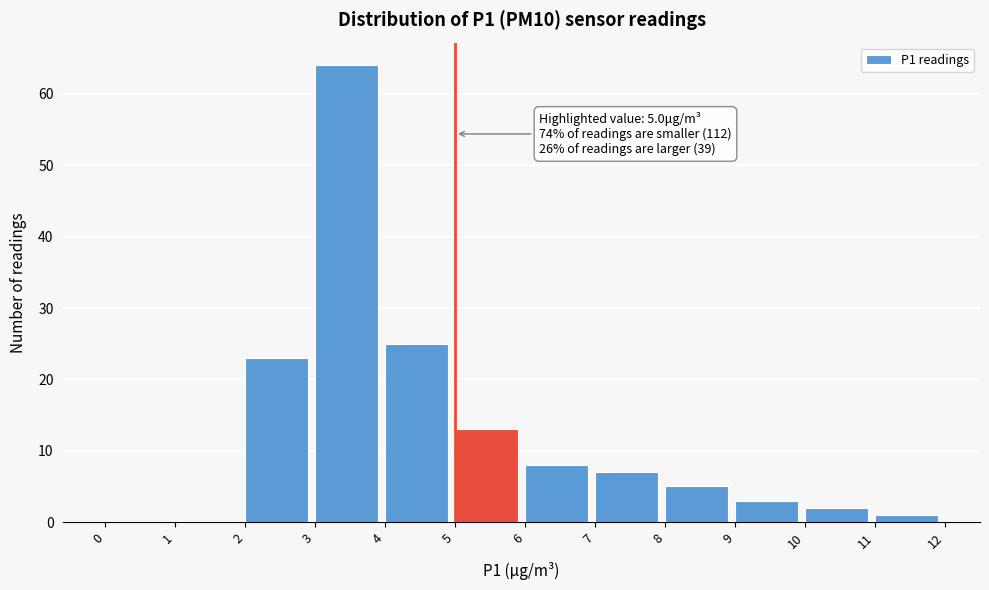

Over which range of the x-axis is the bar tallest?

3 to 4